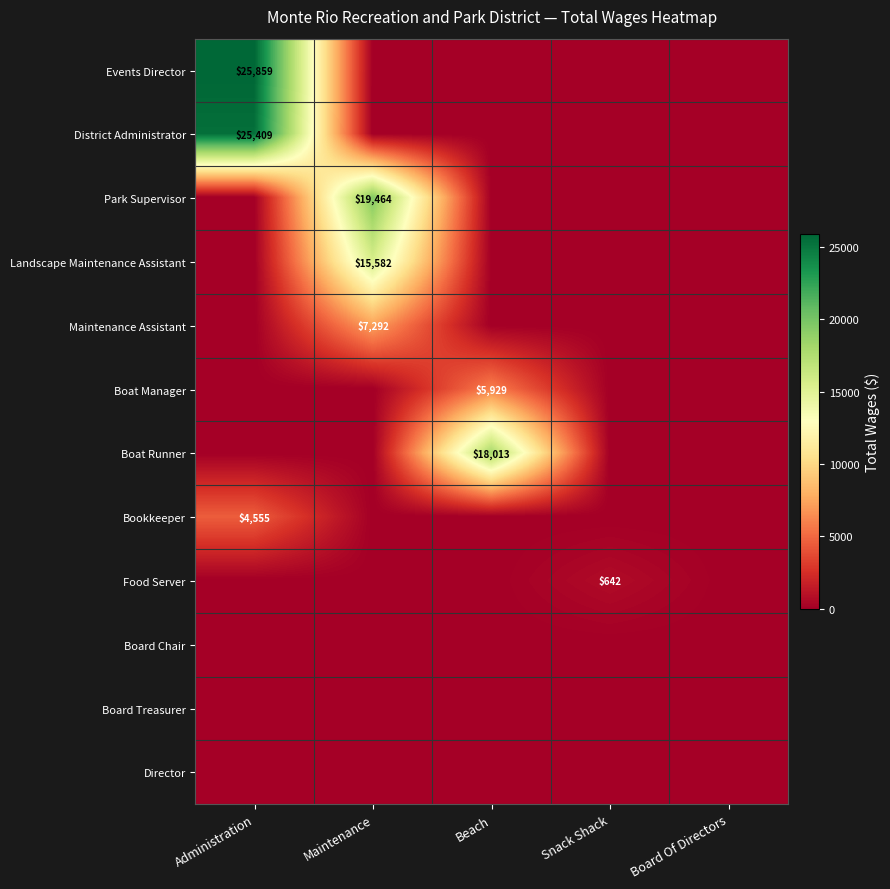

Between Board Of Directors and Maintenance, which is larger?

Board Of Directors